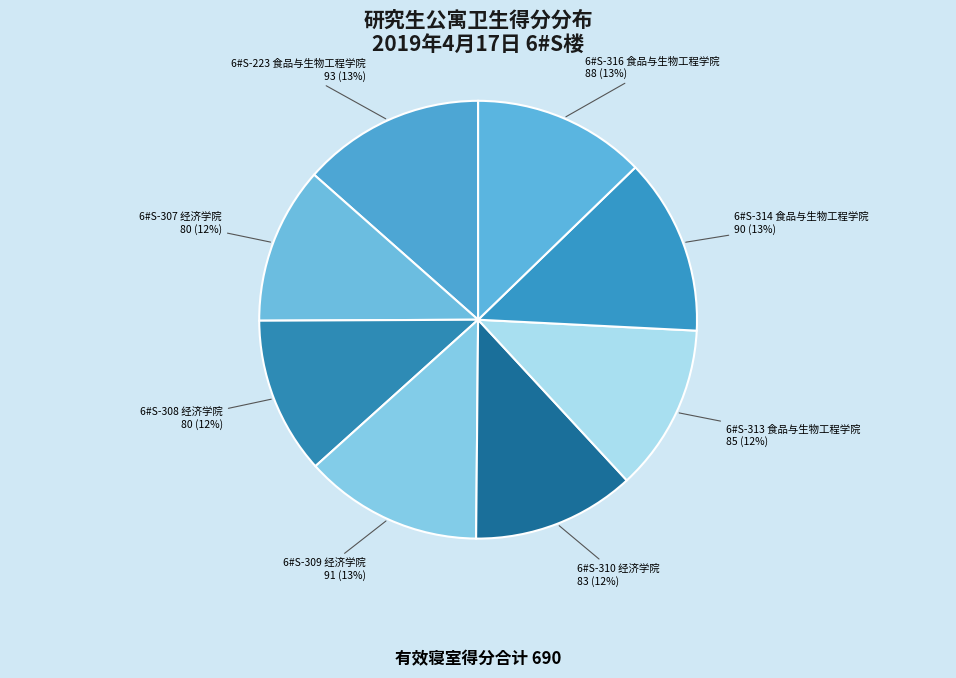

Between 6#S-313 食品与生物工程学院 and 6#S-314 食品与生物工程学院, which is larger?

6#S-314 食品与生物工程学院